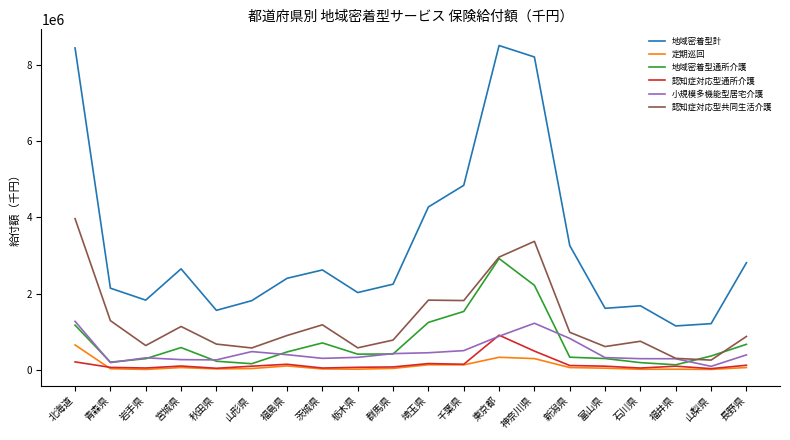

True or false: 地域密着型計 and 地域密着型通所介護 intersect in this chart.

False